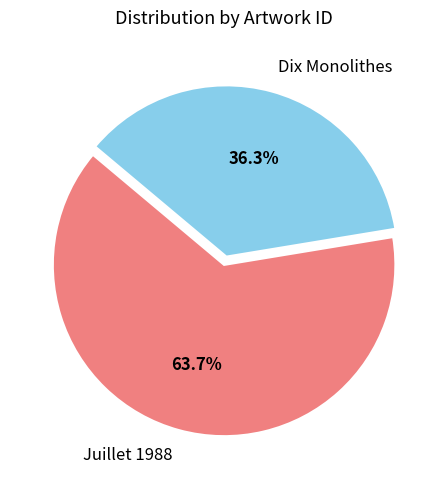

To the nearest percent, what portion does Dix Monolithes represent?

36%